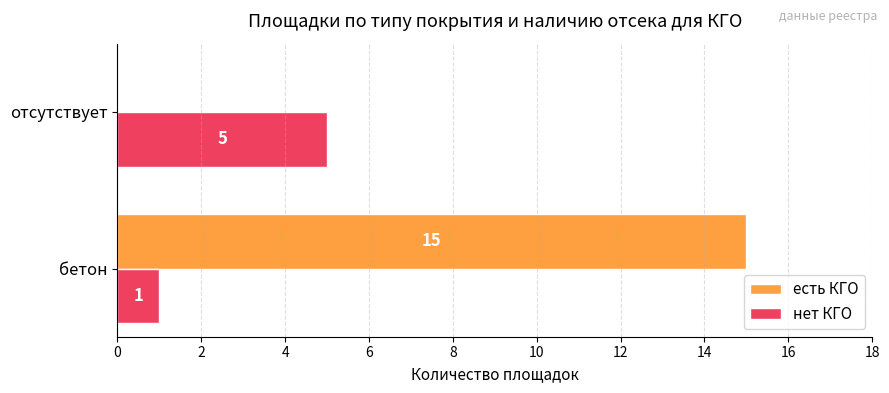

Where is нет КГО nearest to the value 3?

бетон